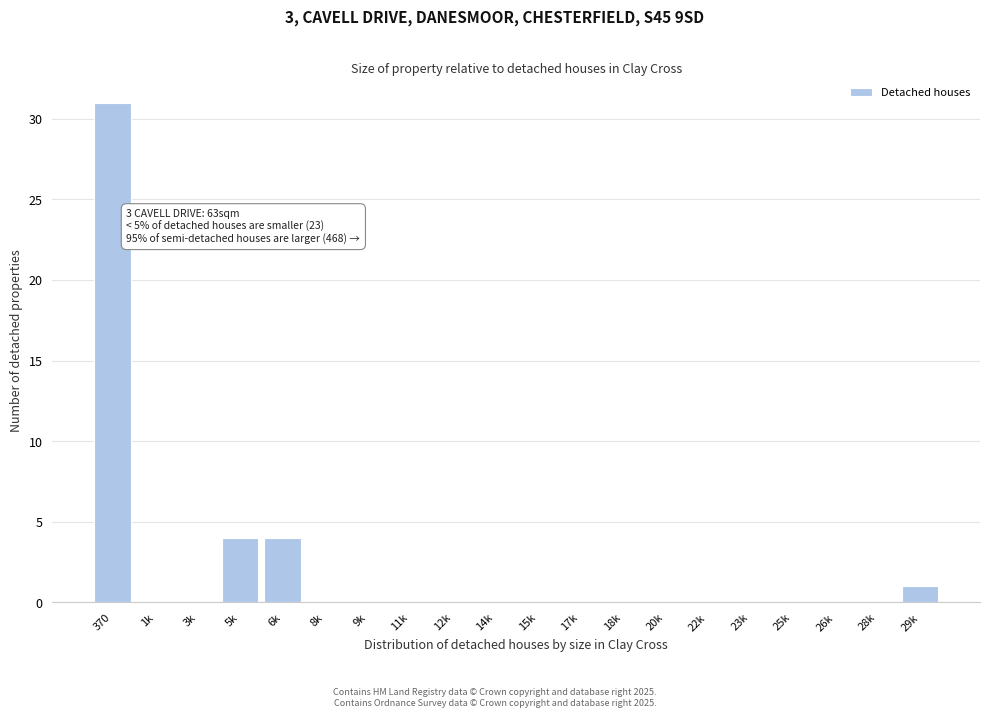

Reading left to right, transcribe all the data shown in this chart.

370=31	1k=0	3k=0	5k=4	6k=4	8k=0	9k=0	11k=0	12k=0	14k=0	15k=0	17k=0	18k=0	20k=0	22k=0	23k=0	25k=0	26k=0	28k=0	29k=1